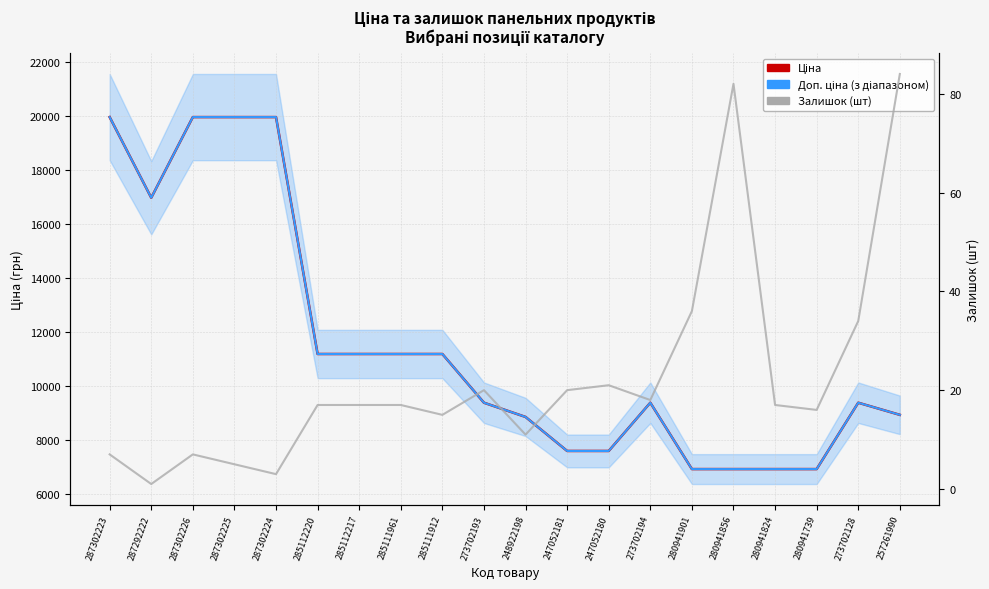

True or false: Ціна has a value of 3525.4 at 285111912.

False